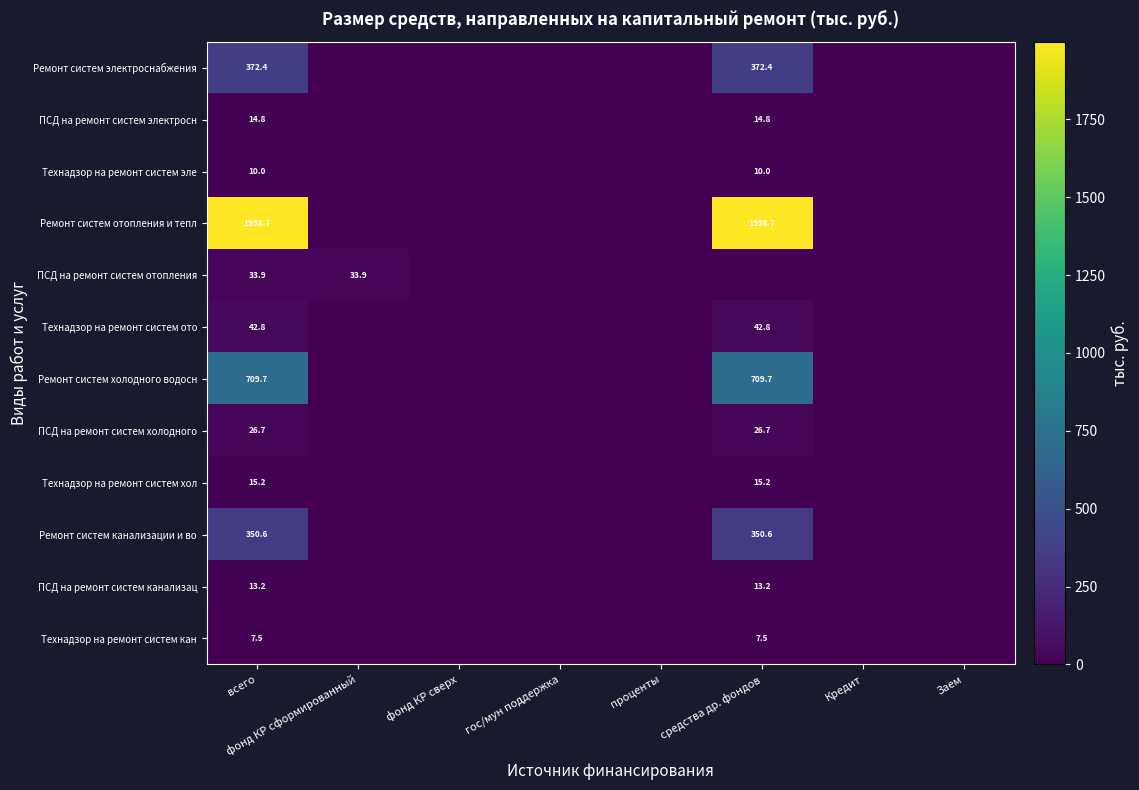

What is the difference between the highest and lowest values at всего?

1991.2